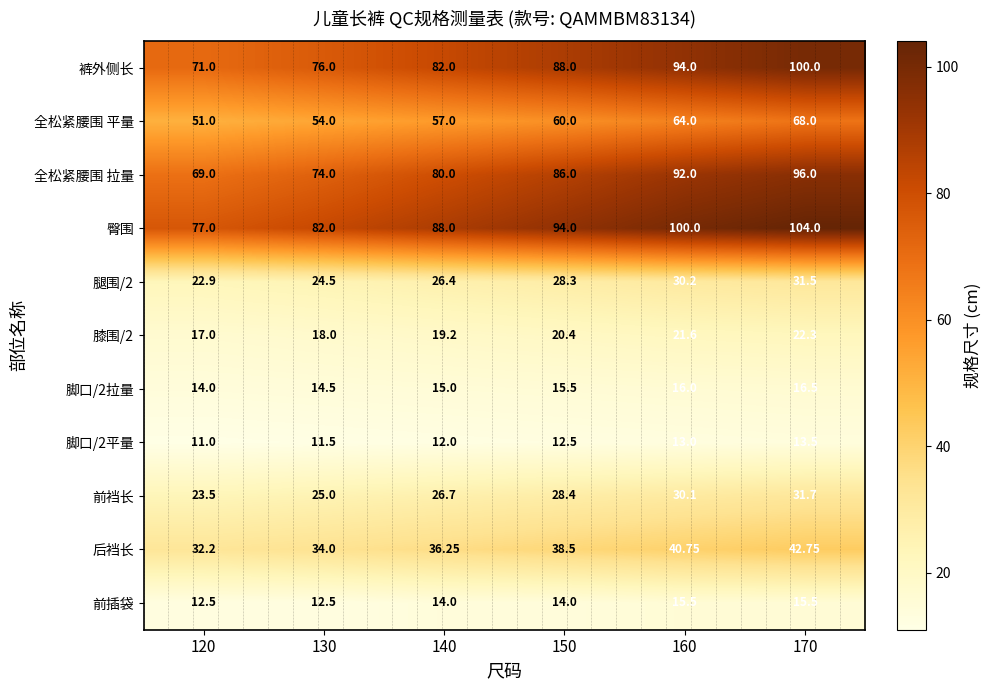

At which category is the sum across all series the highest?

170